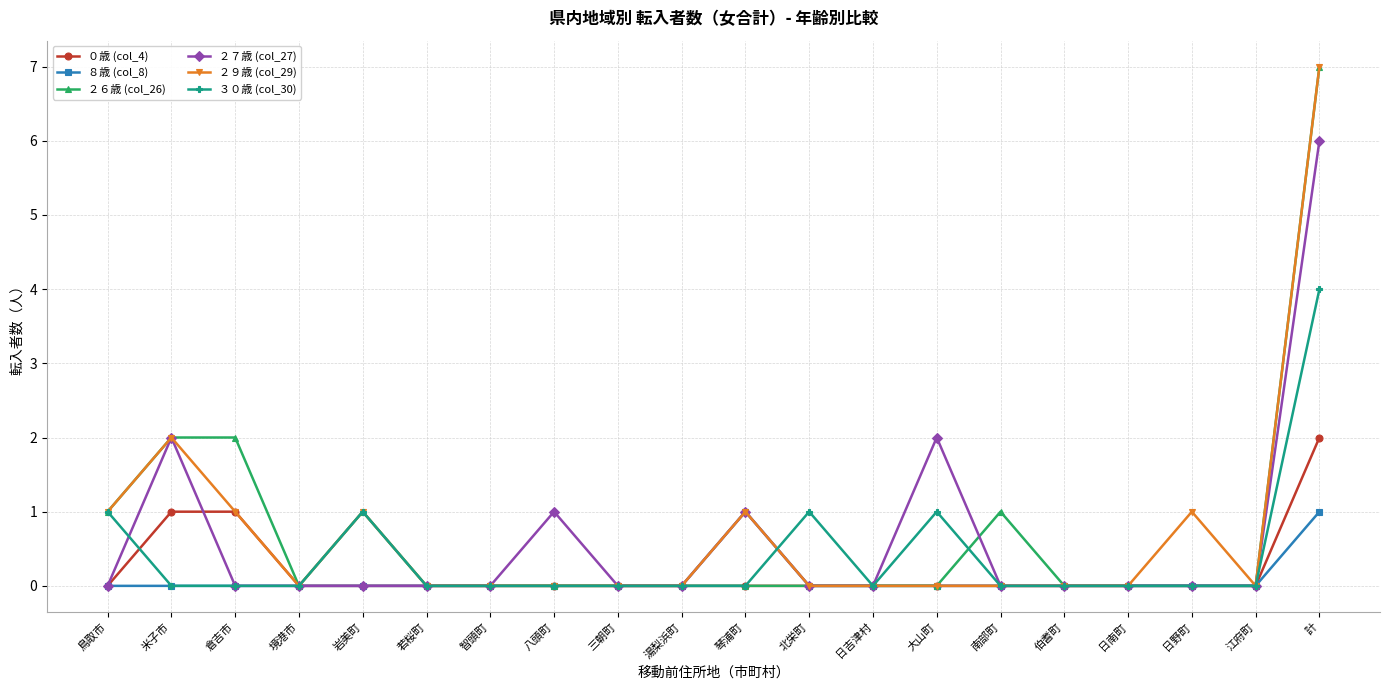

What position from the right is 湯梨浜町?

11